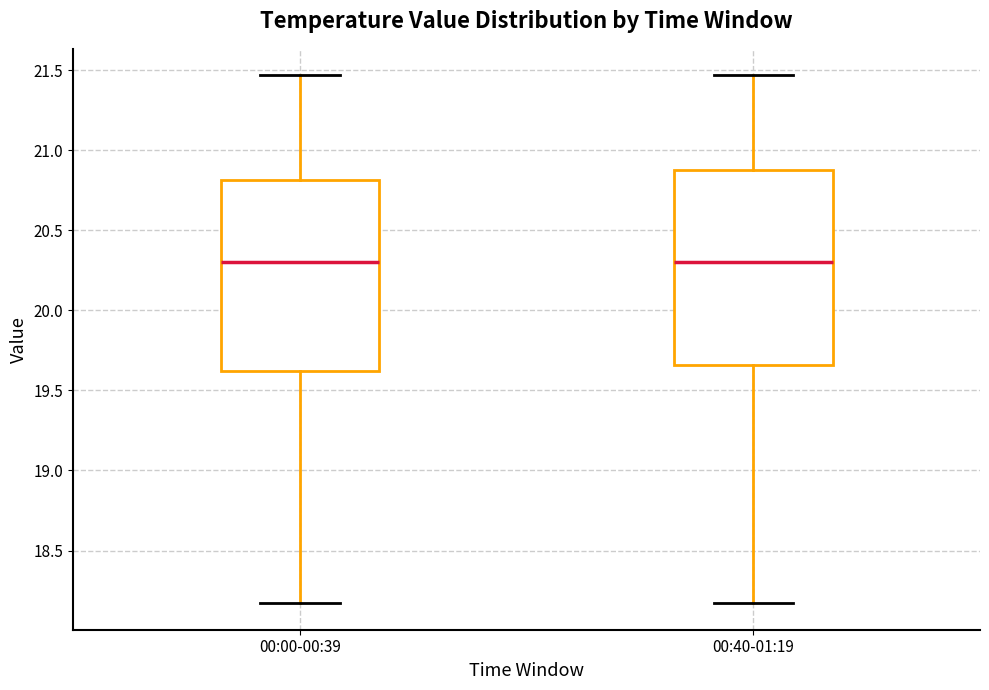

Reading left to right, transcribe this box plot: for each box, give where its median line is, the range the box spans, and where its two whiskers end, as read against the y-axis. The values are not printed on the chart, so give them approximately, as read against the axis.

00:00-00:39: median 20.30, box 19.60 to 20.80, whiskers 18.15 to 21.45
00:40-01:19: median 20.30, box 19.65 to 20.90, whiskers 18.15 to 21.45